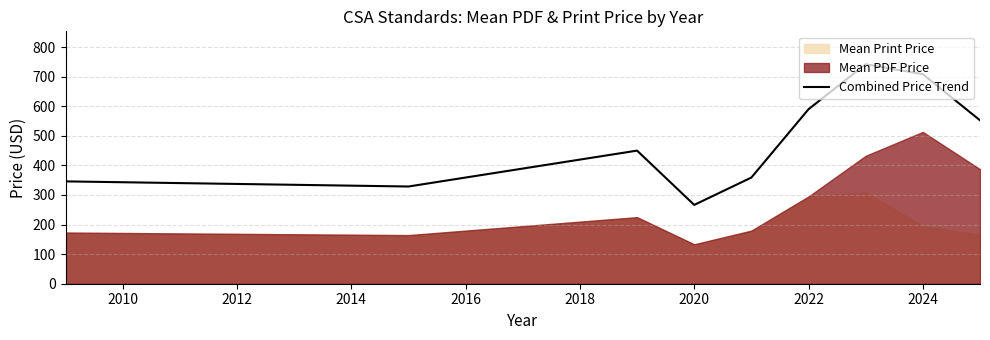

The Combined Price Trend series shows 884.7 at 2022. True or false?

False